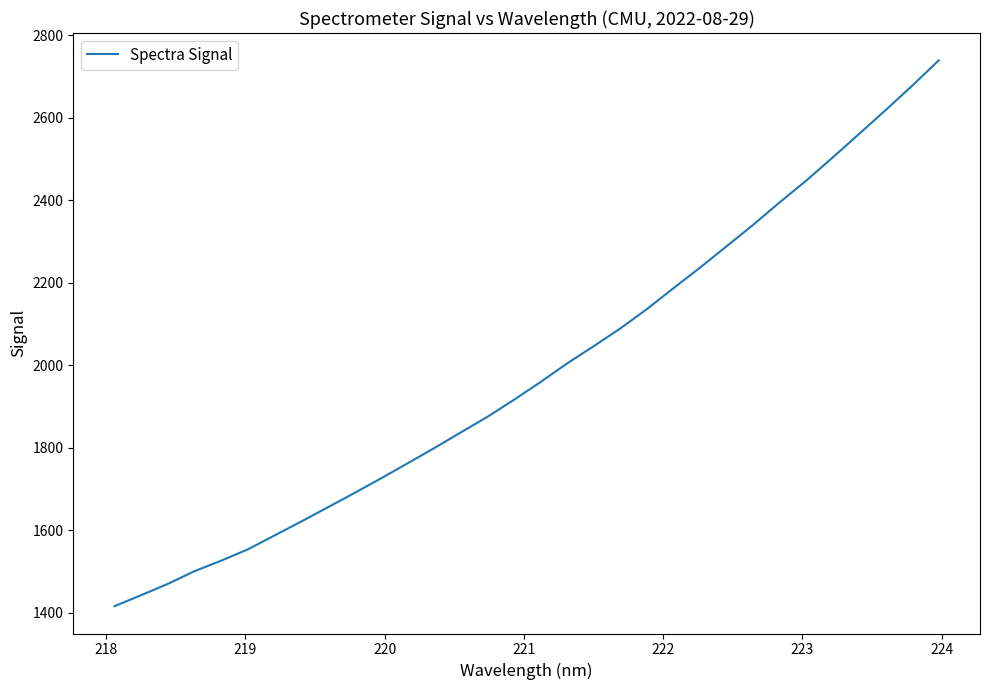

What is the smallest value displayed?

1415.7